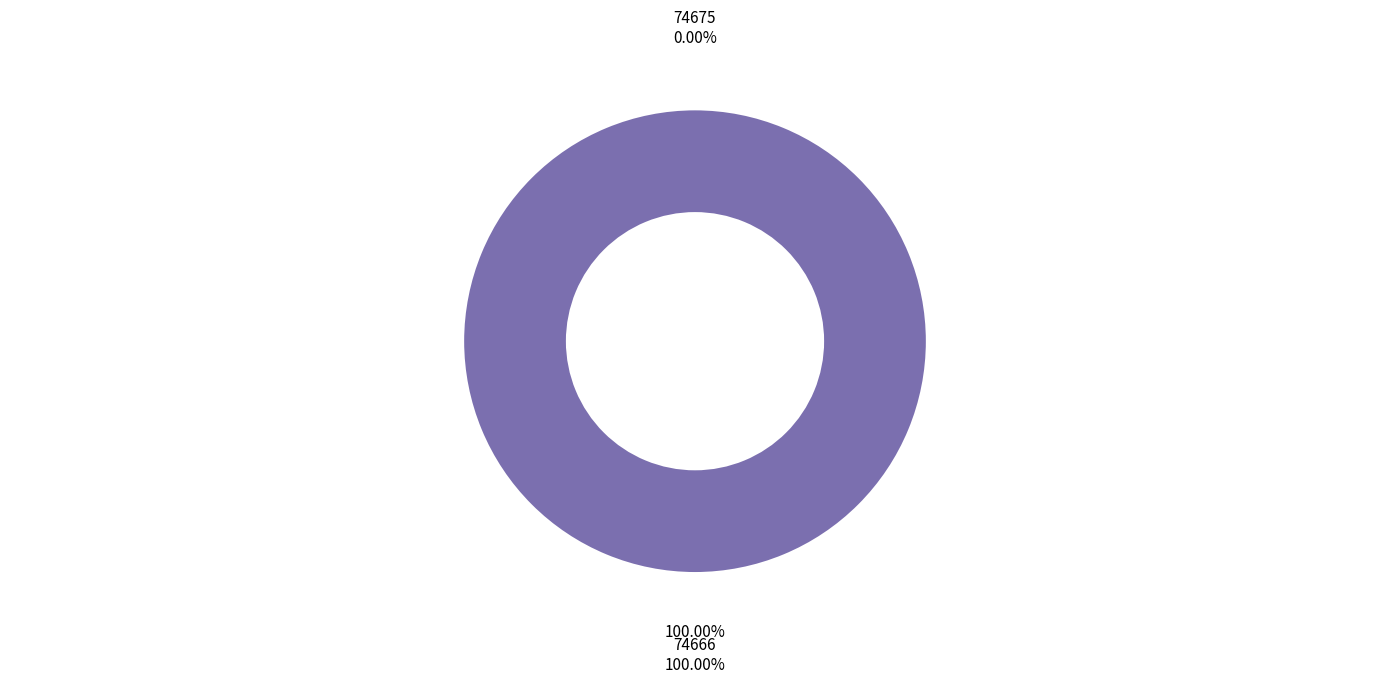

What percentage do 74675 and 74666 together represent?

100.0%